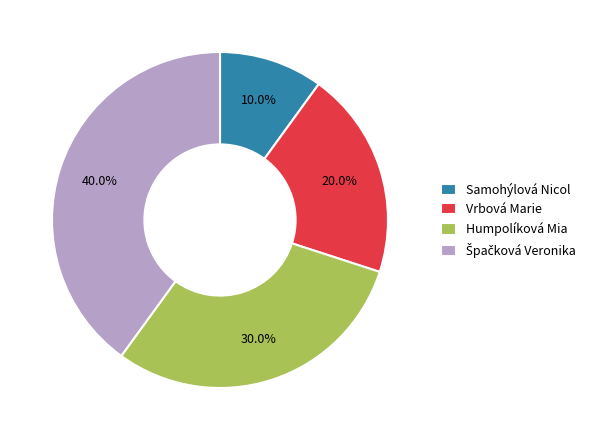

What is the total percentage of Humpolíková Mia and Vrbová Marie?

50.0%